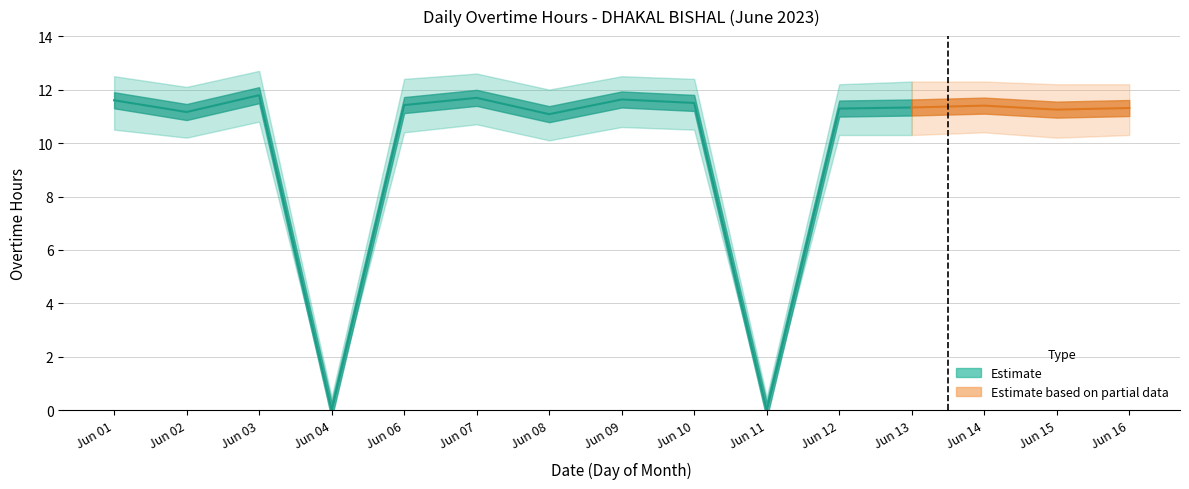

Read the value at 9.

11.6